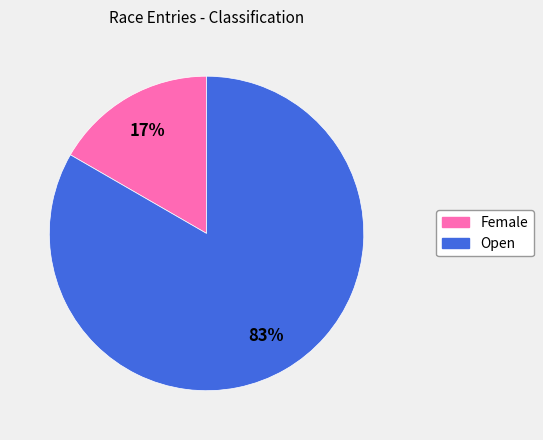

Is there a majority slice in this chart?

Yes